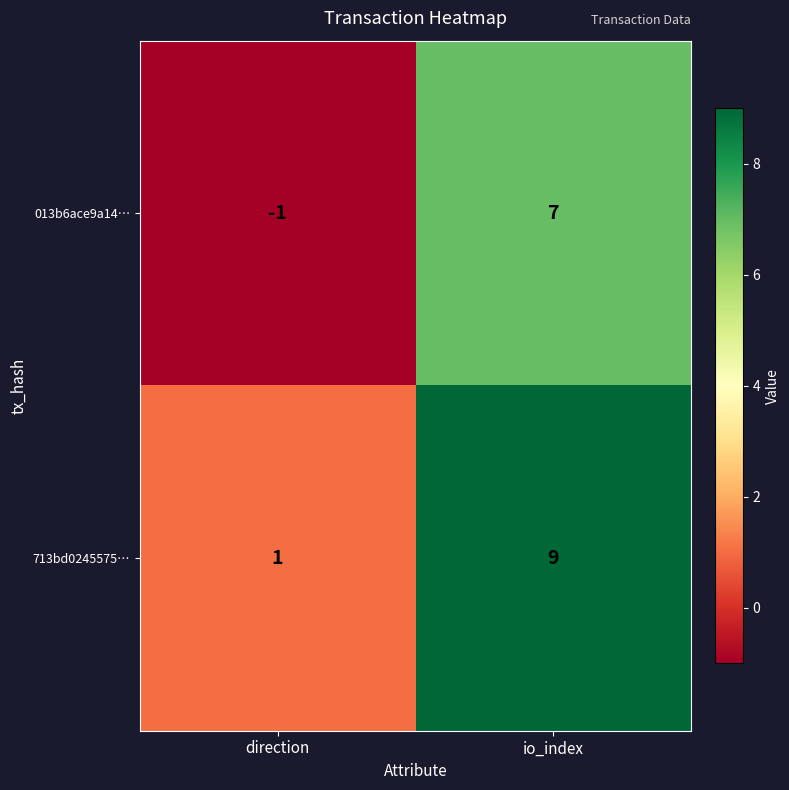

What is the sum of the 713bd0245575… values at direction and io_index?

10